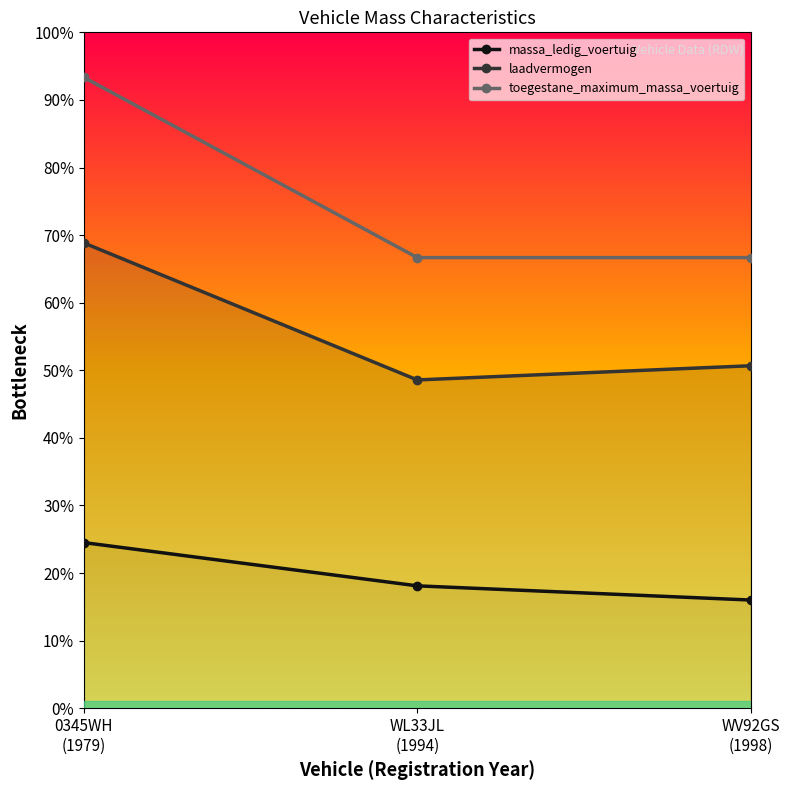

Reading left to right, list all the values displayed in this chart.

massa_ledig_voertuig: 0345WH
(1979)=7350.0	WL33JL
(1994)=5430.0	WV92GS
(1998)=4800.0
laadvermogen: 0345WH
(1979)=20650.0	WL33JL
(1994)=14570.0	WV92GS
(1998)=15200.0
toegestane_maximum_massa_voertuig: 0345WH
(1979)=28000.0	WL33JL
(1994)=20000.0	WV92GS
(1998)=20000.0